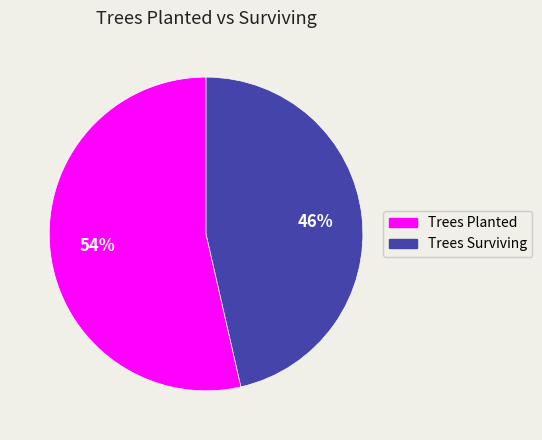

To the nearest percent, what portion does Trees Surviving represent?

46%